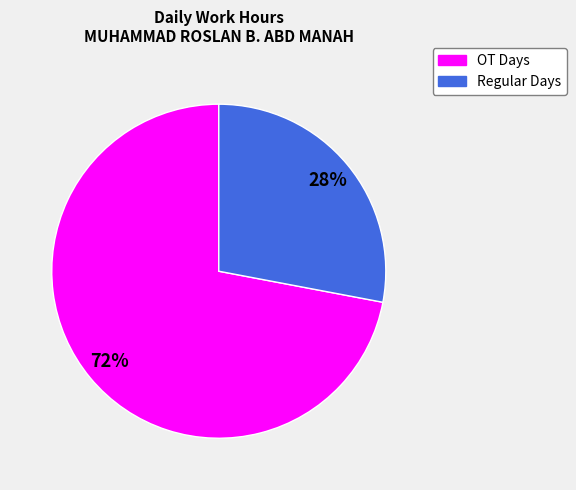

To the nearest percent, what is the difference between the largest and smallest slice percentages?

44%